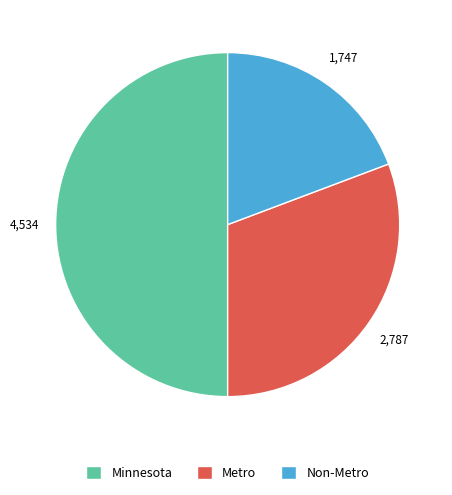

Which has a higher value, Non-Metro or Minnesota?

Minnesota